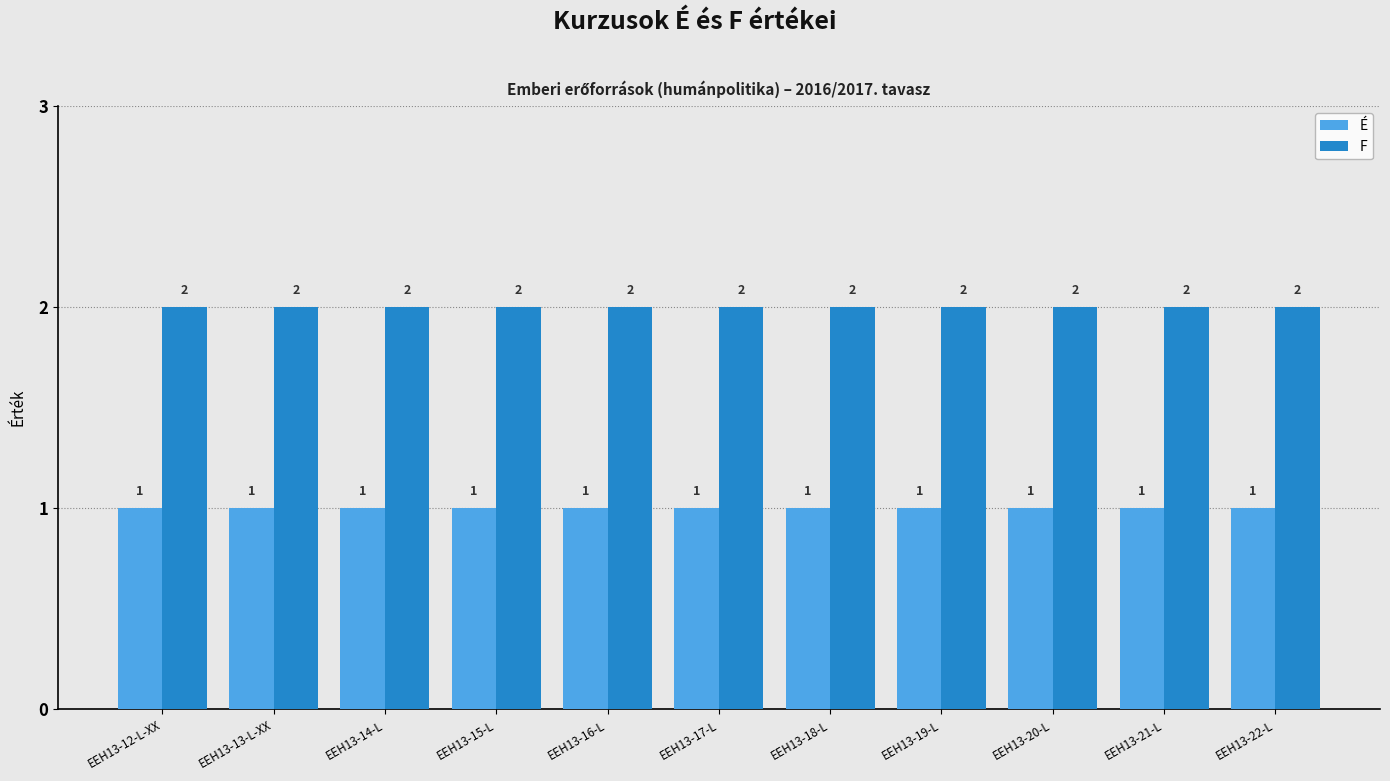

What is the total value across all series at EEH13-14-L?

3